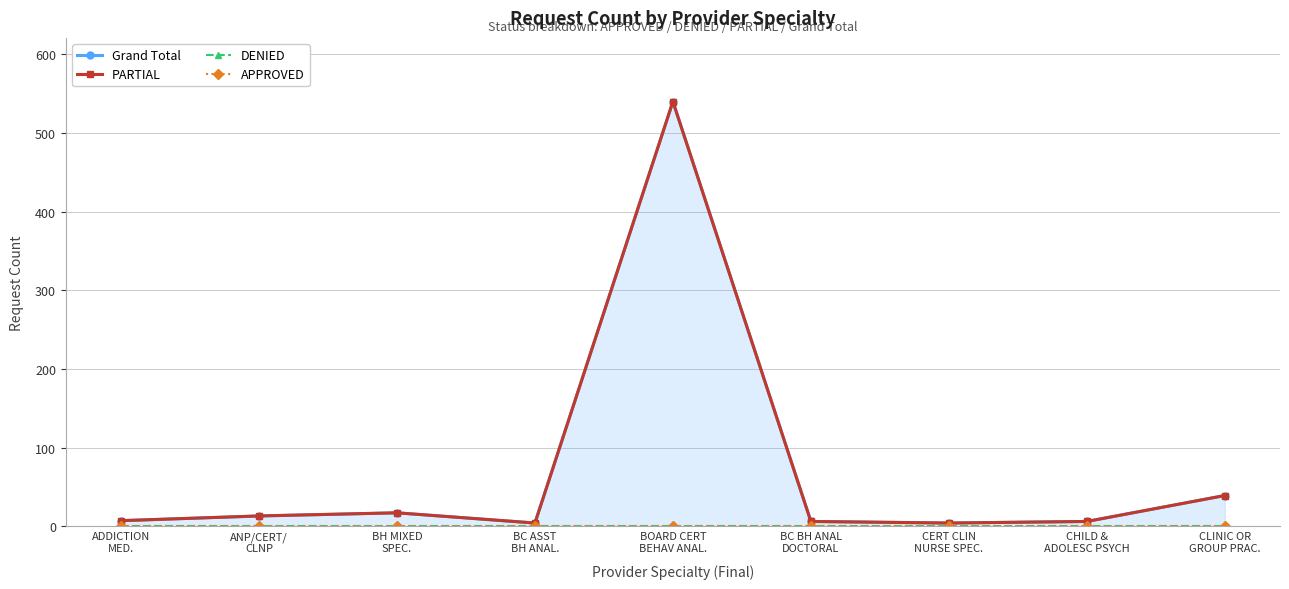

How many data points does each series have?

9